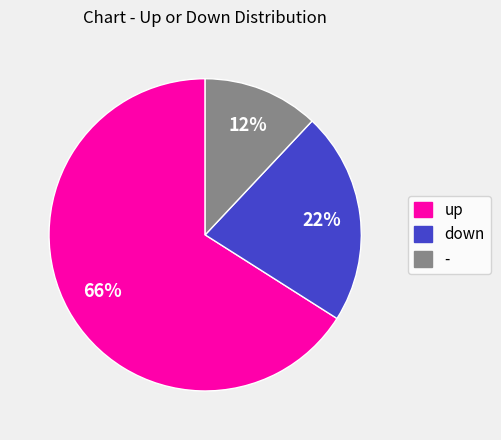

Which category has the biggest portion of the pie?

up